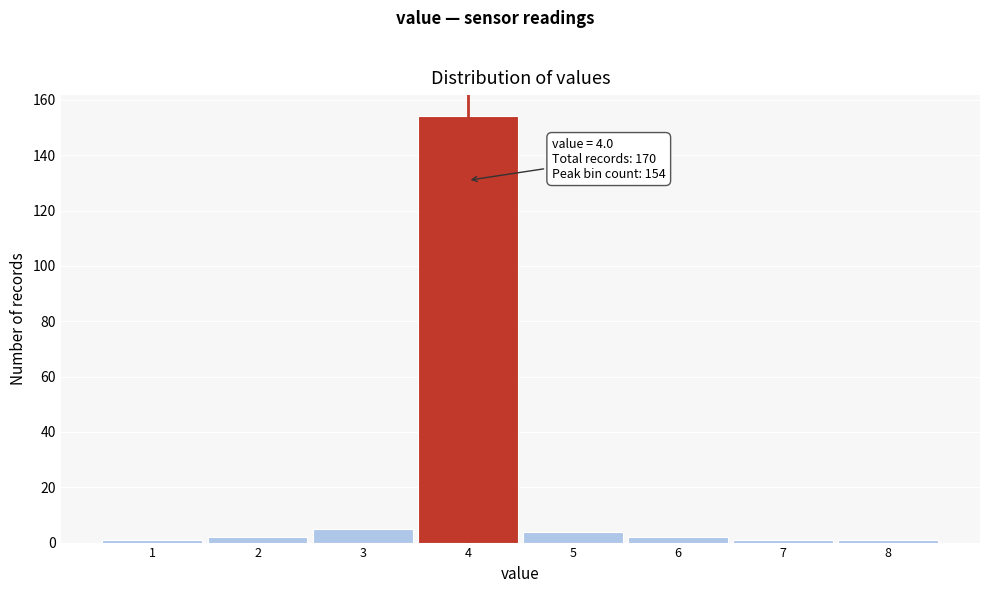

Over which range of the x-axis is the bar tallest?

3.5 to 4.5